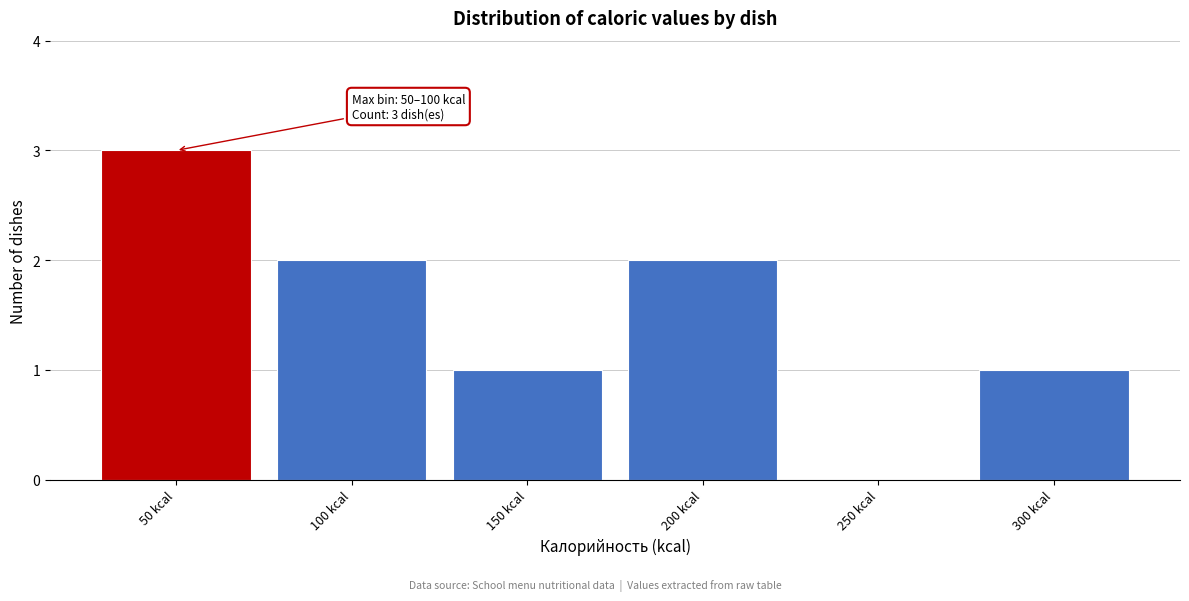

Reading left to right, extract all data points from this chart.

50 kcal=3	100 kcal=2	150 kcal=1	200 kcal=2	250 kcal=0	300 kcal=1